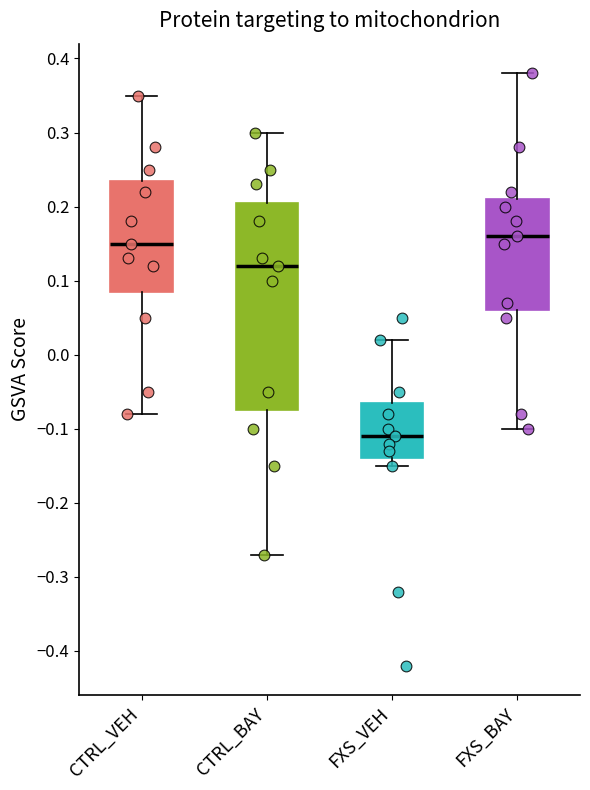

Which box is the tallest, from its lower edge to its upper edge?

CTRL_BAY